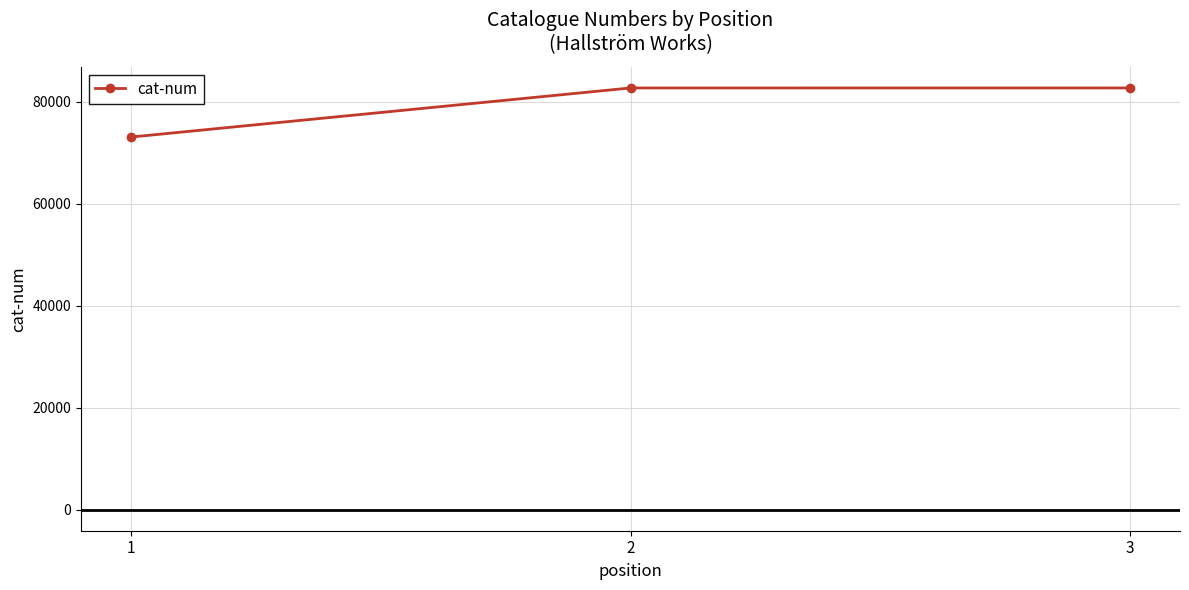

What is the sum of the values at 3 and 1?

155693